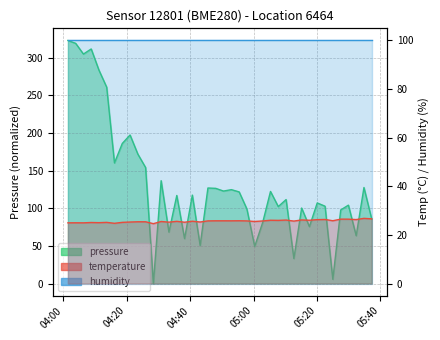

Is the value of temperature at 29 greater than the value of pressure at 27?

No